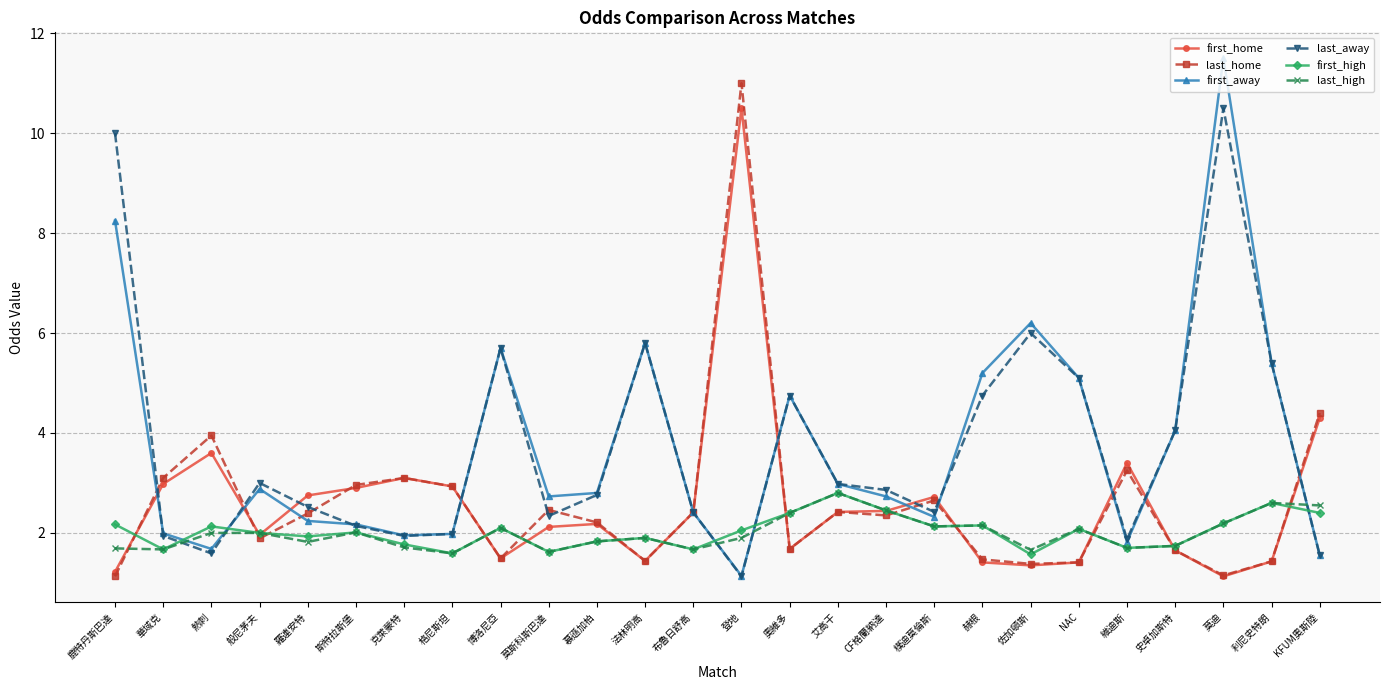

True or false: first_high and last_away intersect in this chart.

True